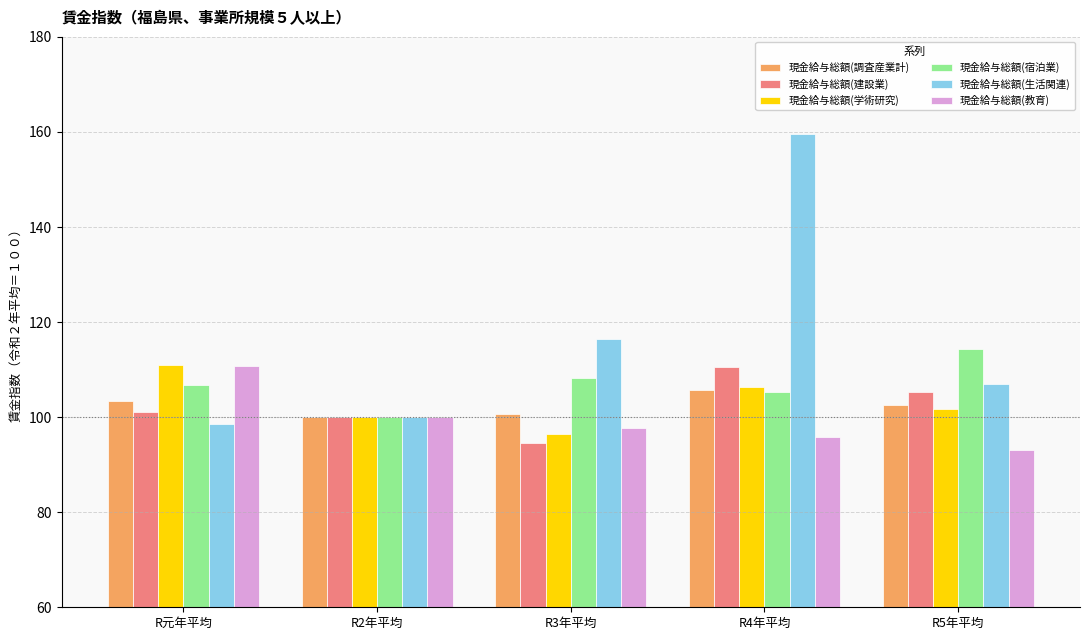

What is the sum of all 現金給与総額(調査産業計) values?

512.2